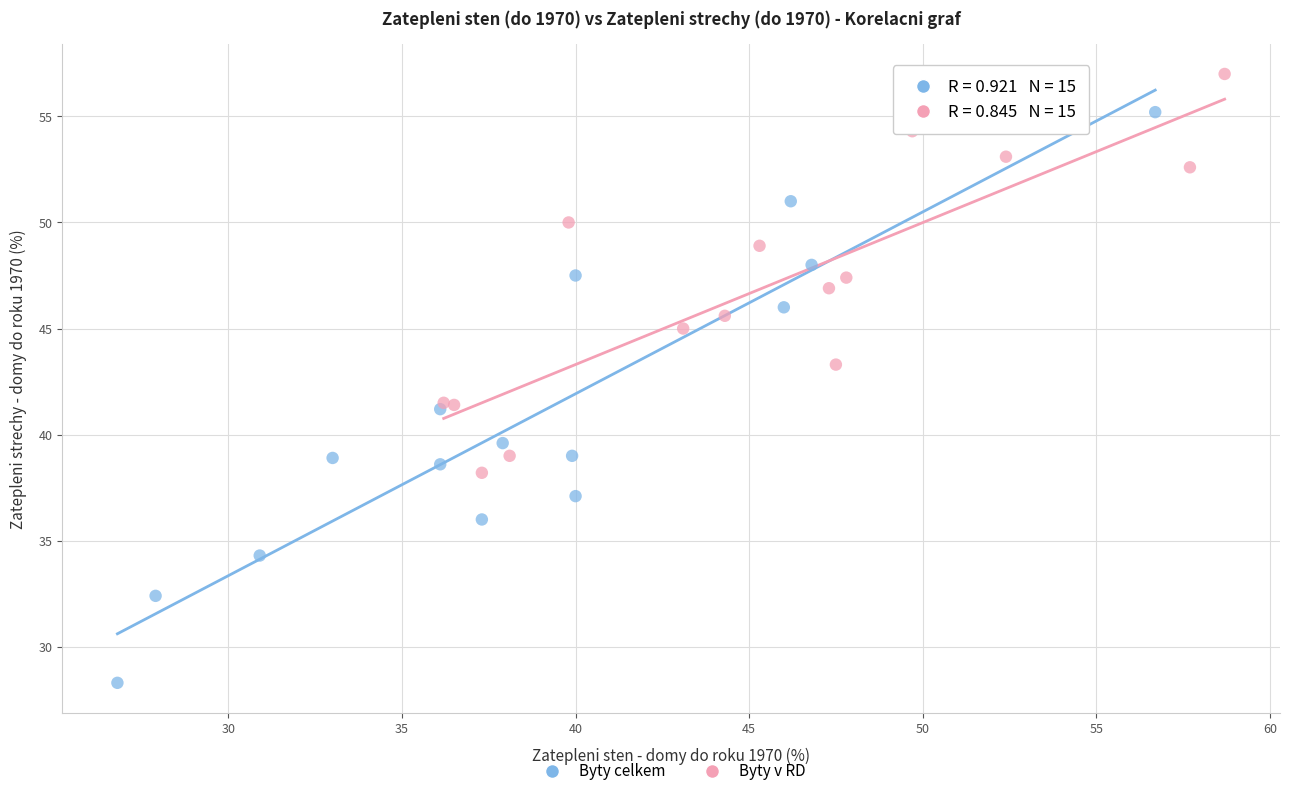

Which series contains the highest Y value?

Byty v RD